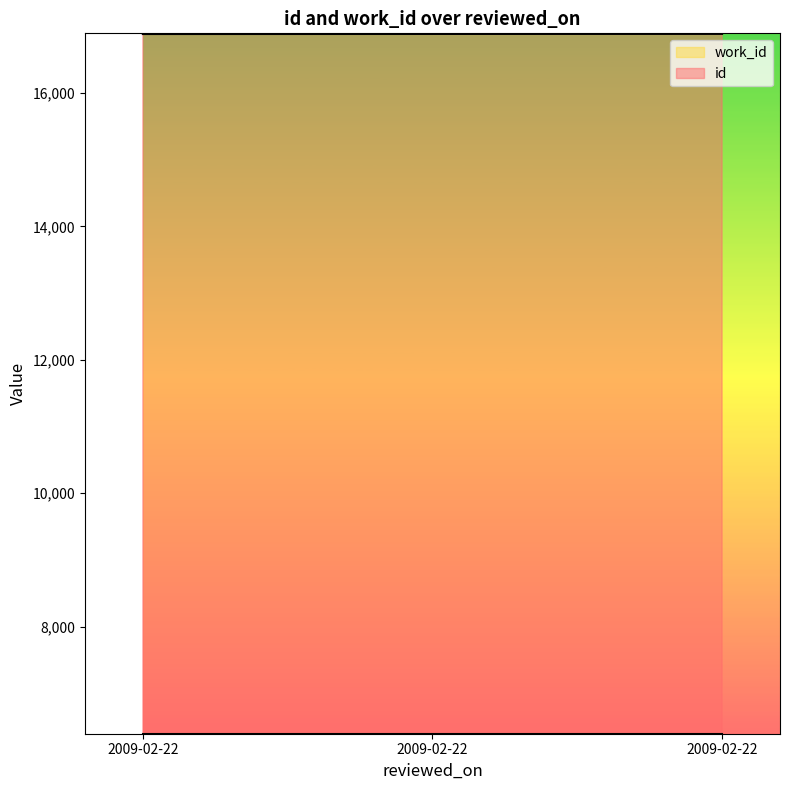

Does the chart have visible grid lines?

No